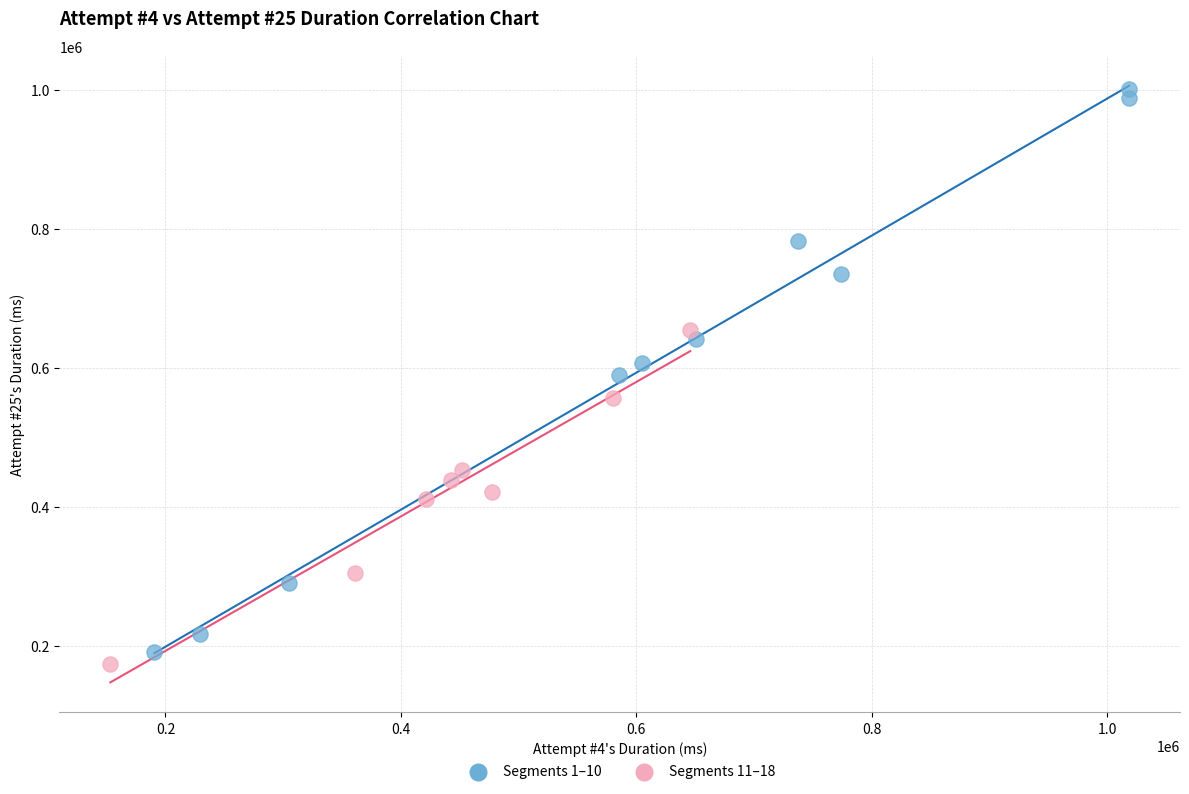

Which series contains the highest Y value?

Segments 1–10